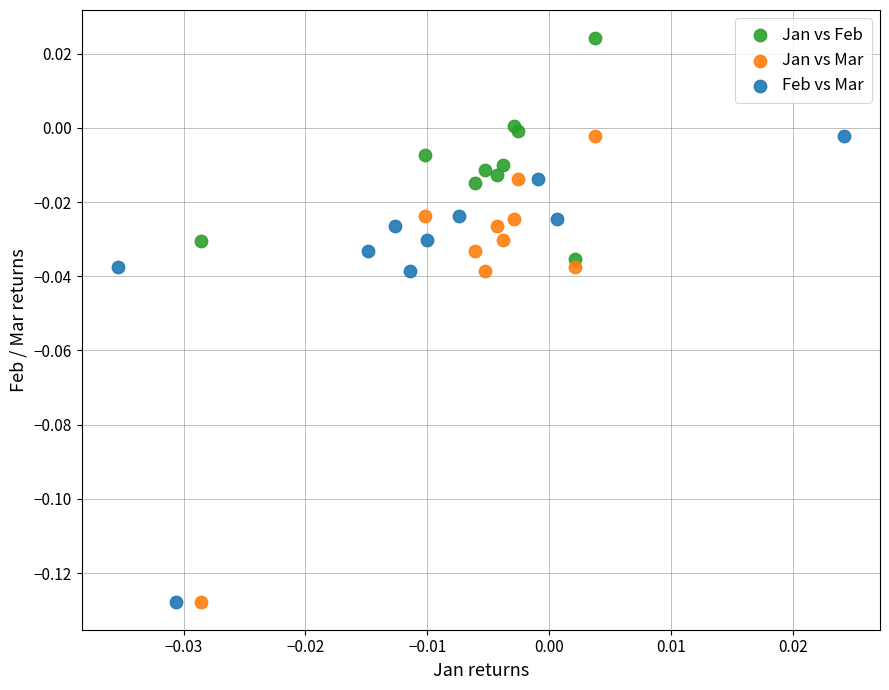

Which series contains the highest Y value?

Jan vs Feb